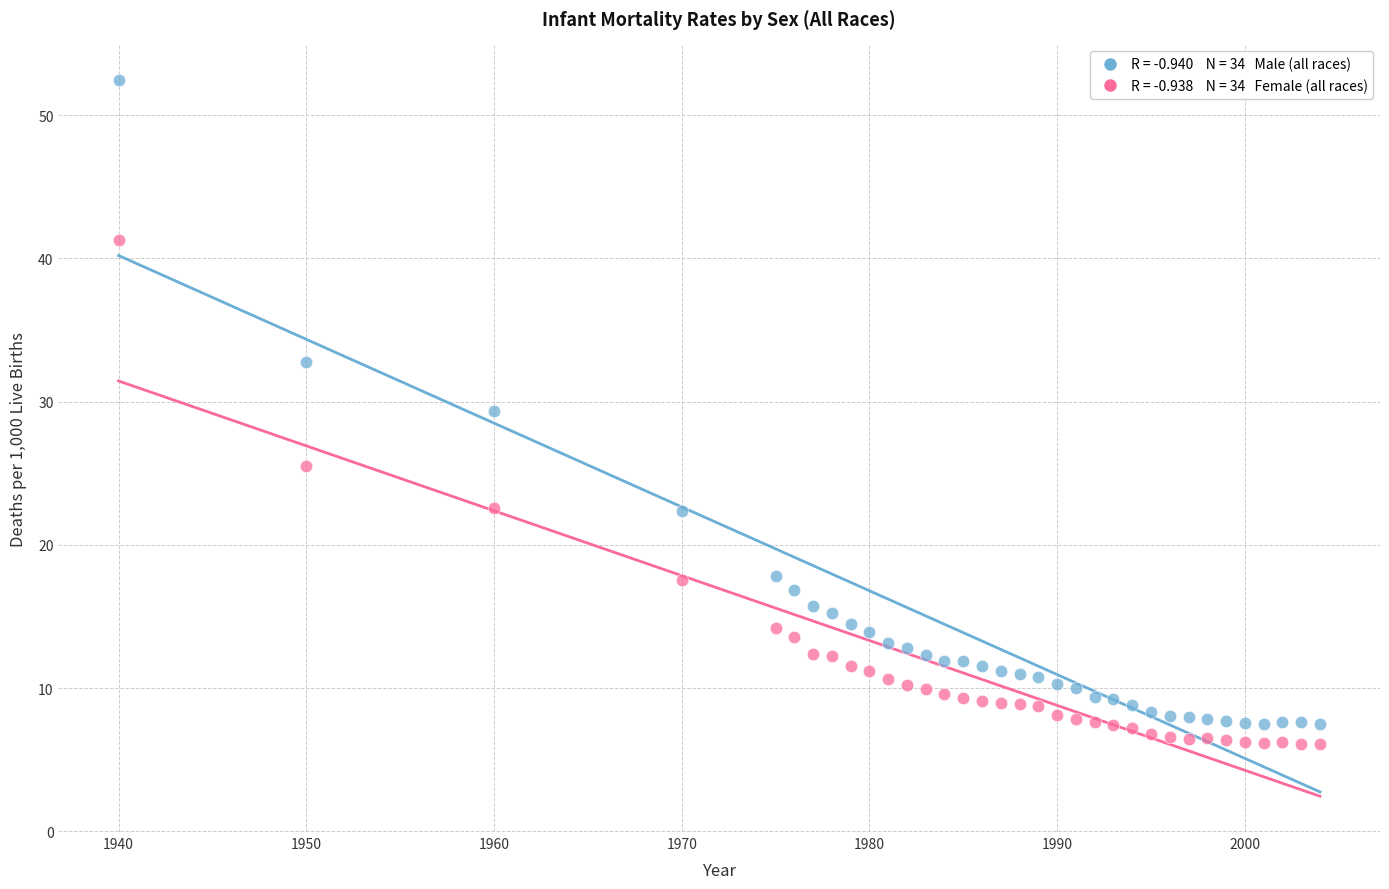

Across all data points, what is the range of Y values (max minus min)?

46.4